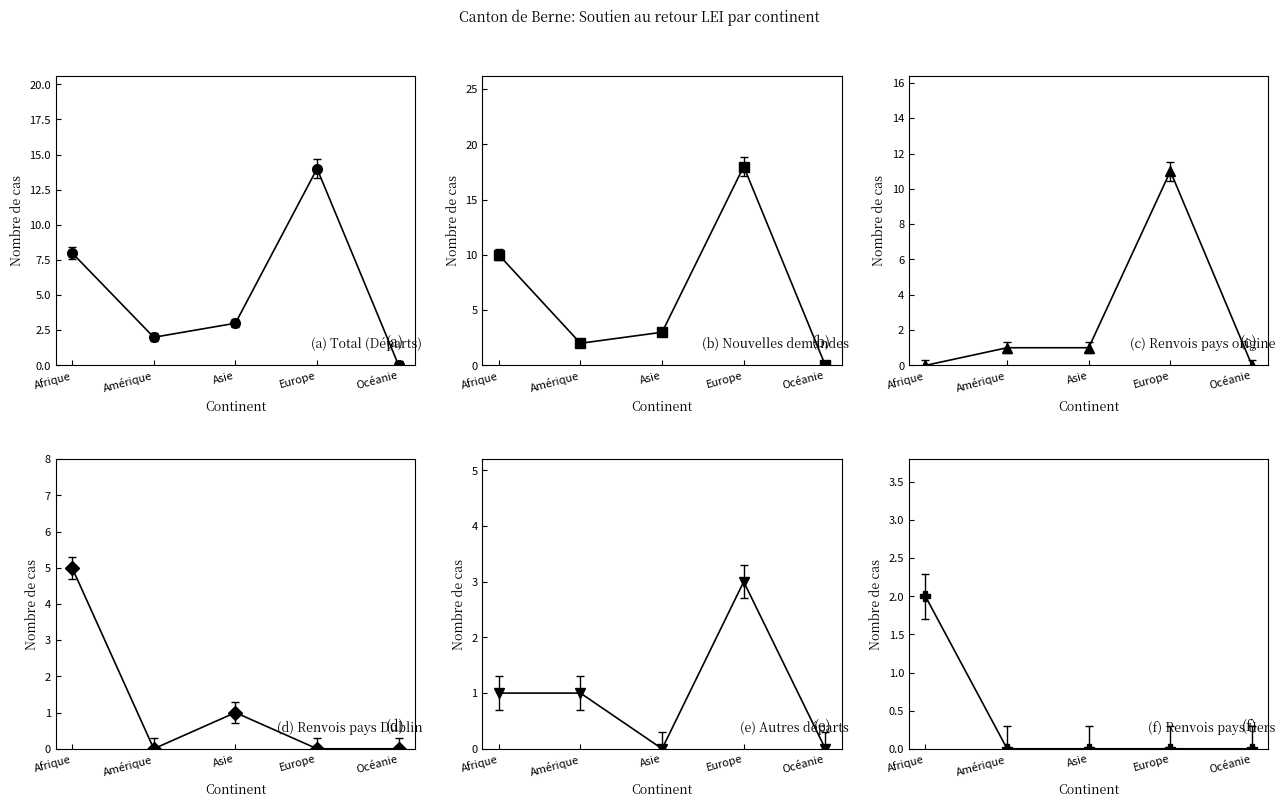

True or false: Total (Départs) and Nouvelles demandes intersect in this chart.

False